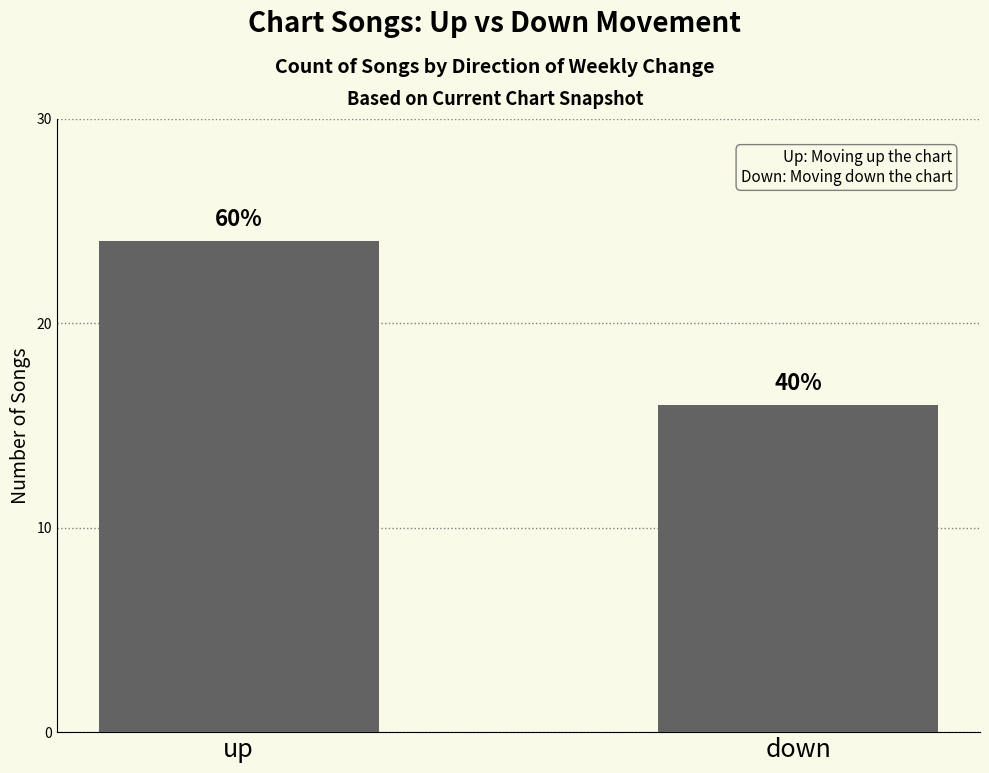

Does the chart contain any negative values?

No